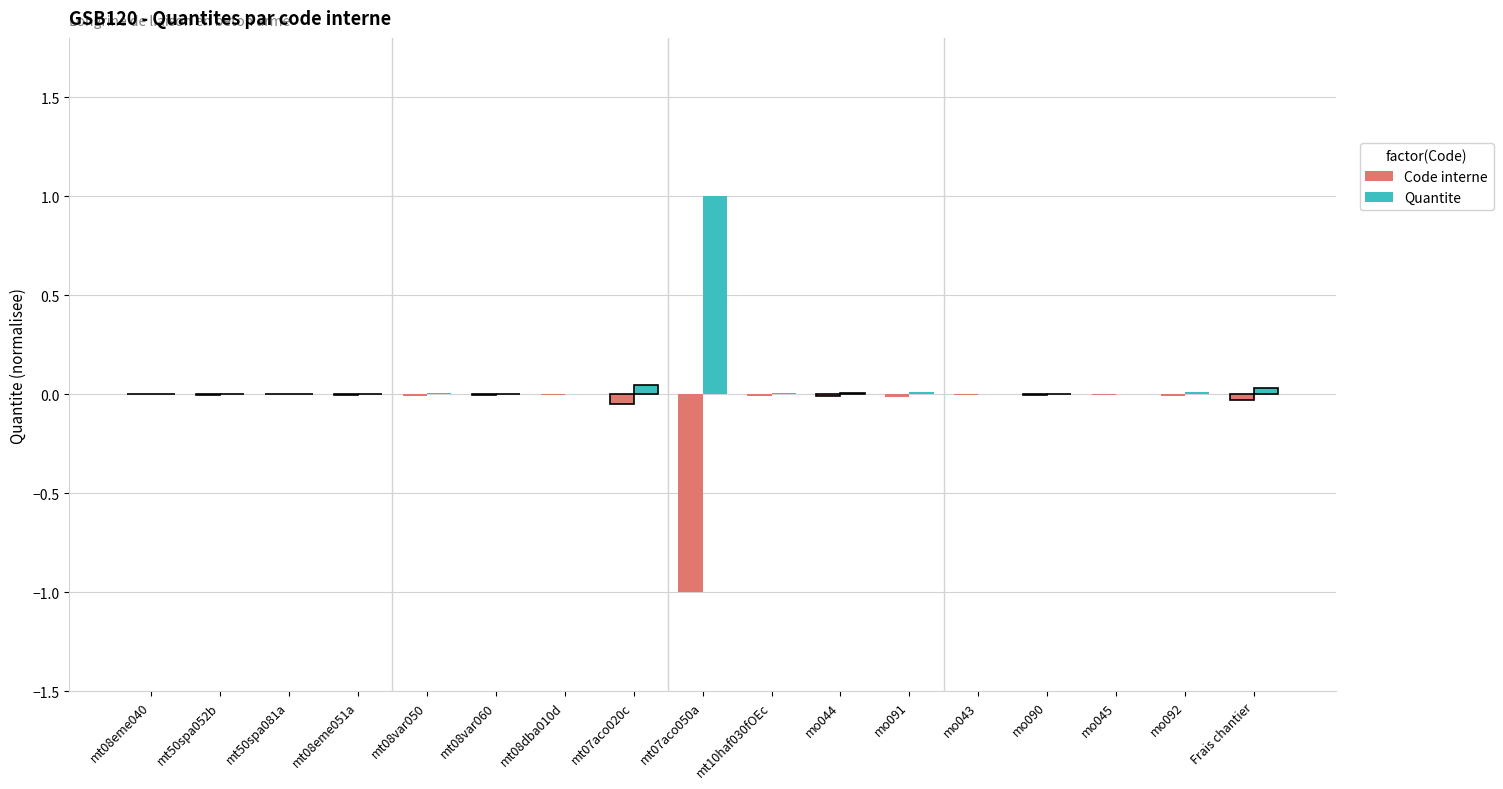

How many categories are shown in the chart?

17